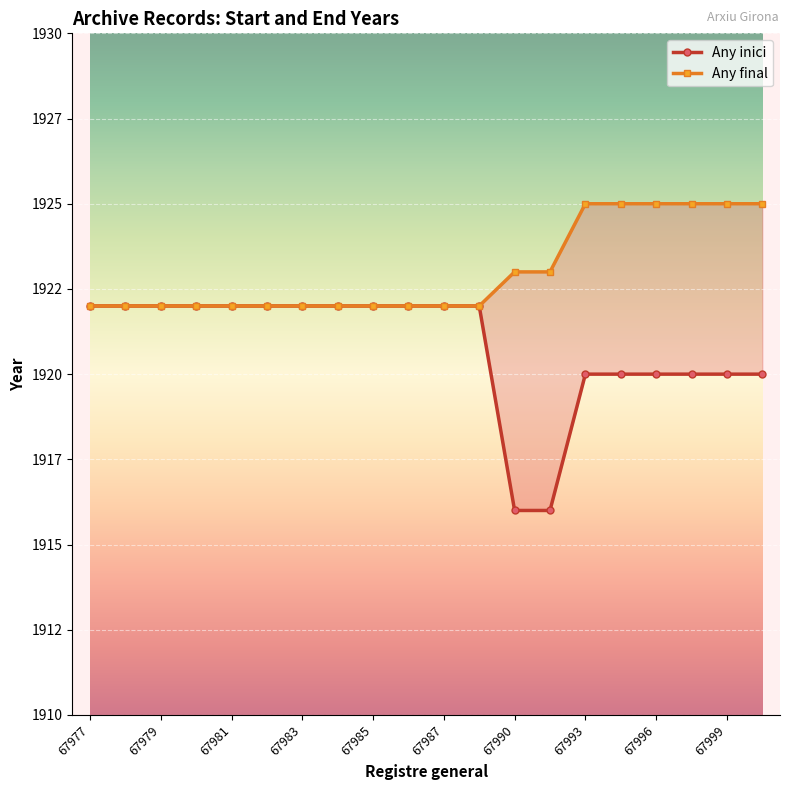

True or false: Any final and Any inici intersect in this chart.

False